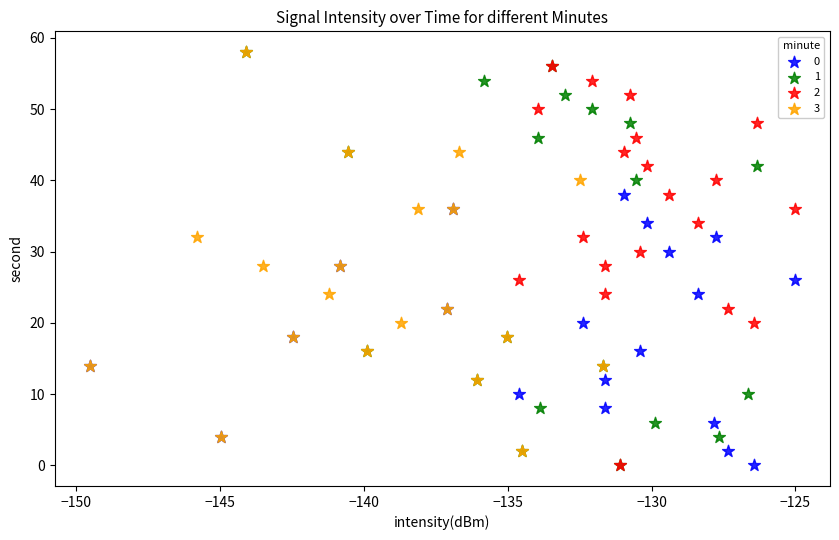

Which series has the widest spread of Y values?

1